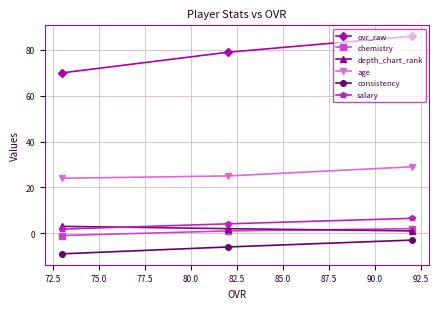

Reading left to right, list all the values displayed in this chart.

ovr_raw: 70.0	79.0	86.0
chemistry: -1.0	1.0	2.0
depth_chart_rank: 3.0	2.0	1.0
age: 24.0	25.0	29.0
consistency: -9.0	-6.0	-3.0
salary: 1.8	4.1	6.5